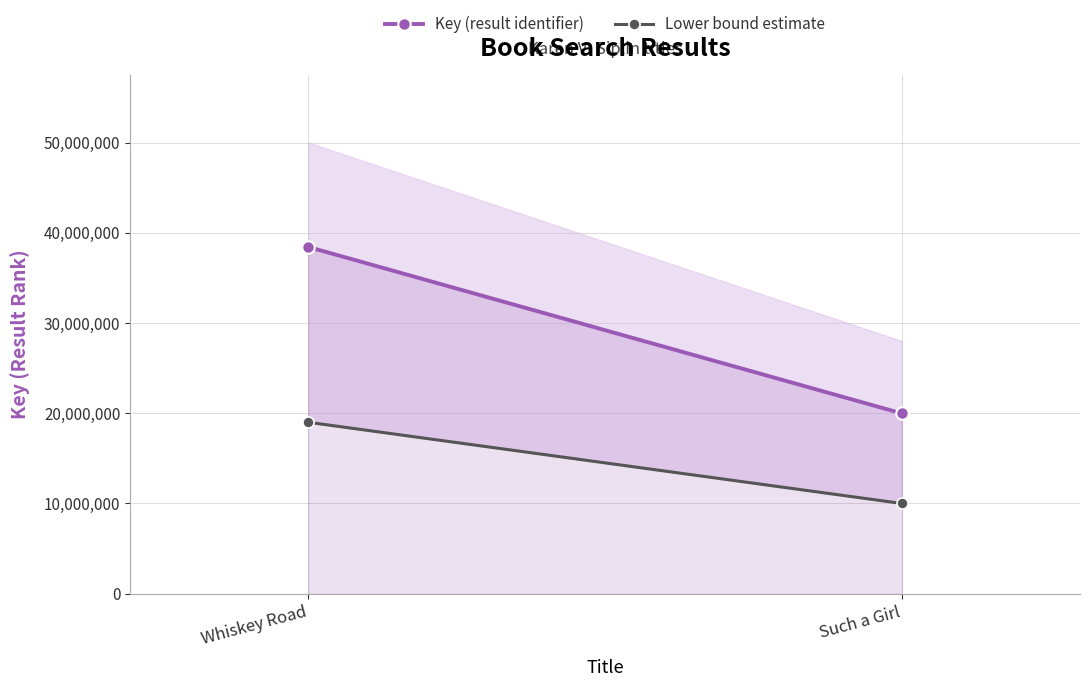

Read the Lower bound estimate value at Whiskey Road, to the nearest 100.

19000000